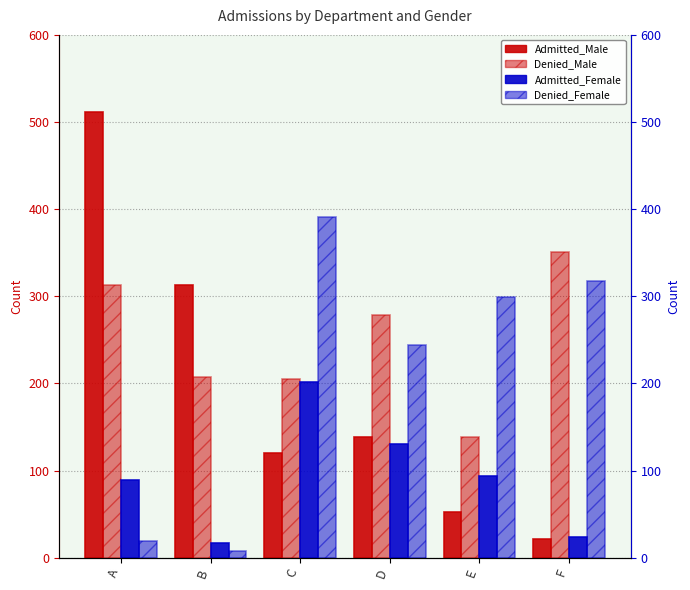

What is the sum of the Denied_Female values at F and D?

561